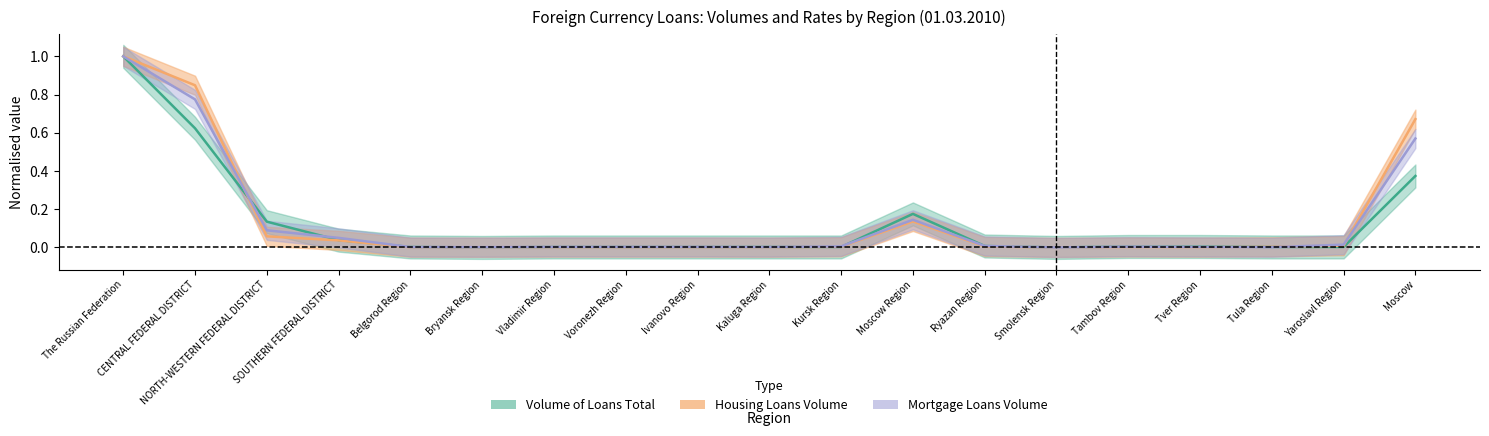

Reading right to left, transcribe all the data shown in this chart.

Volume of Loans Total (mln rub): Moscow=0.4	Yaroslavl Region=0.0	Tula Region=0.0	Tver Region=0.0	Tambov Region=0.0	Smolensk Region=0.0	Ryazan Region=0.0	Moscow Region=0.2	Kursk Region=0.0	Kaluga Region=0.0	Ivanovo Region=0.0	Voronezh Region=0.0	Vladimir Region=0.0	Bryansk Region=0.0	Belgorod Region=0.0	SOUTHERN FEDERAL DISTRICT=0.0	NORTH-WESTERN FEDERAL DISTRICT=0.1	CENTRAL FEDERAL DISTRICT=0.6	The Russian Federation=1.0
Housing Loans Volume (mln rub): Moscow=0.7	Yaroslavl Region=0.0	Tula Region=0.0	Tver Region=0.0	Tambov Region=0.0	Smolensk Region=0.0	Ryazan Region=0.0	Moscow Region=0.1	Kursk Region=0.0	Kaluga Region=0.0	Ivanovo Region=0.0	Voronezh Region=0.0	Vladimir Region=0.0	Bryansk Region=0.0	Belgorod Region=0.0	SOUTHERN FEDERAL DISTRICT=0.0	NORTH-WESTERN FEDERAL DISTRICT=0.1	CENTRAL FEDERAL DISTRICT=0.8	The Russian Federation=1.0
Mortgage Loans Volume (mln rub): Moscow=0.6	Yaroslavl Region=0.0	Tula Region=0.0	Tver Region=0.0	Tambov Region=0.0	Smolensk Region=0.0	Ryazan Region=0.0	Moscow Region=0.1	Kursk Region=0.0	Kaluga Region=0.0	Ivanovo Region=0.0	Voronezh Region=0.0	Vladimir Region=0.0	Bryansk Region=0.0	Belgorod Region=0.0	SOUTHERN FEDERAL DISTRICT=0.1	NORTH-WESTERN FEDERAL DISTRICT=0.1	CENTRAL FEDERAL DISTRICT=0.8	The Russian Federation=1.0